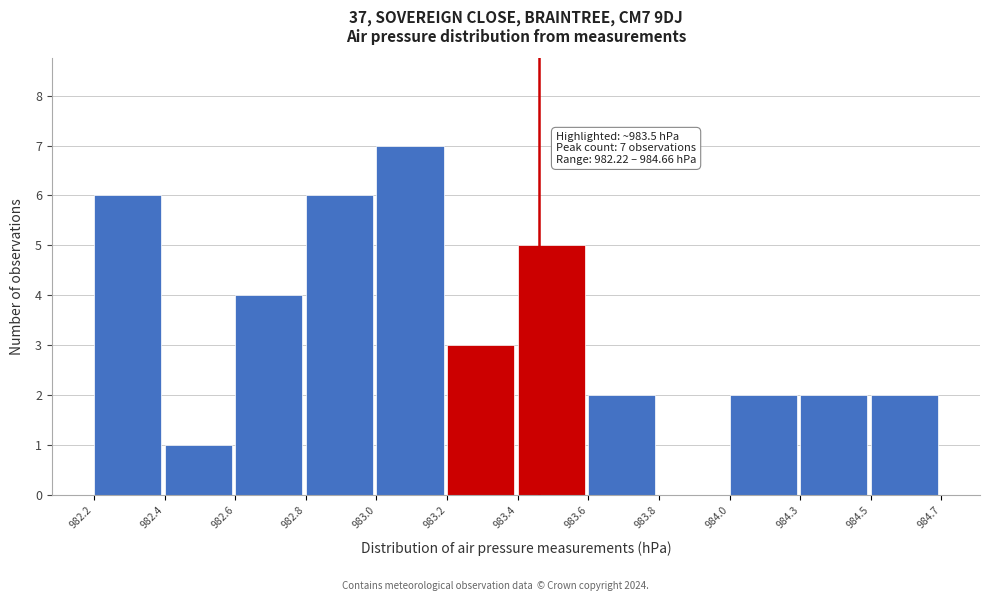

Reading right to left, extract all data points from this chart.

984.5=2	984.3=2	984.0=2	983.8=0	983.6=2	983.4=5	983.2=3	983.0=7	982.8=6	982.6=4	982.4=1	982.2=6